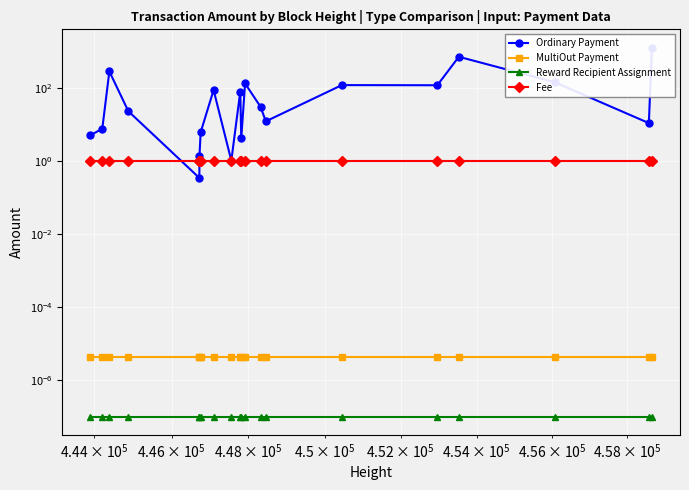

Which series has the largest total across all categories?

Ordinary Payment